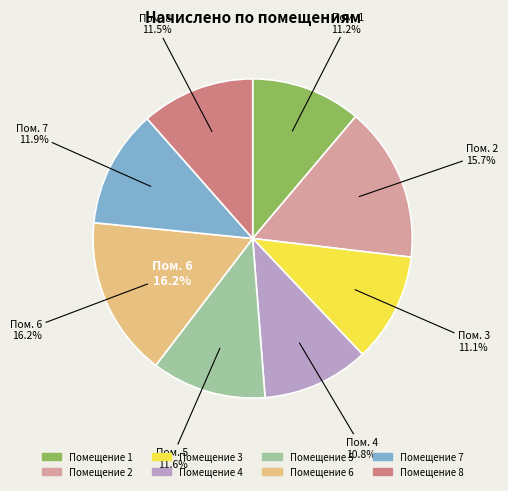

What is the change in value from 6 to 7?

-1198.3